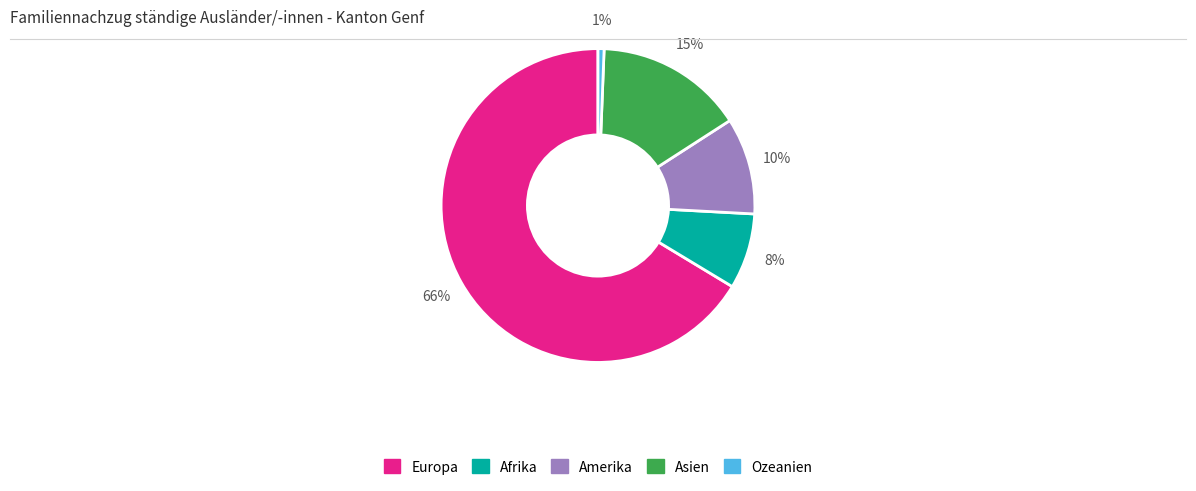

Between Ozeanien and Afrika, which is larger?

Afrika